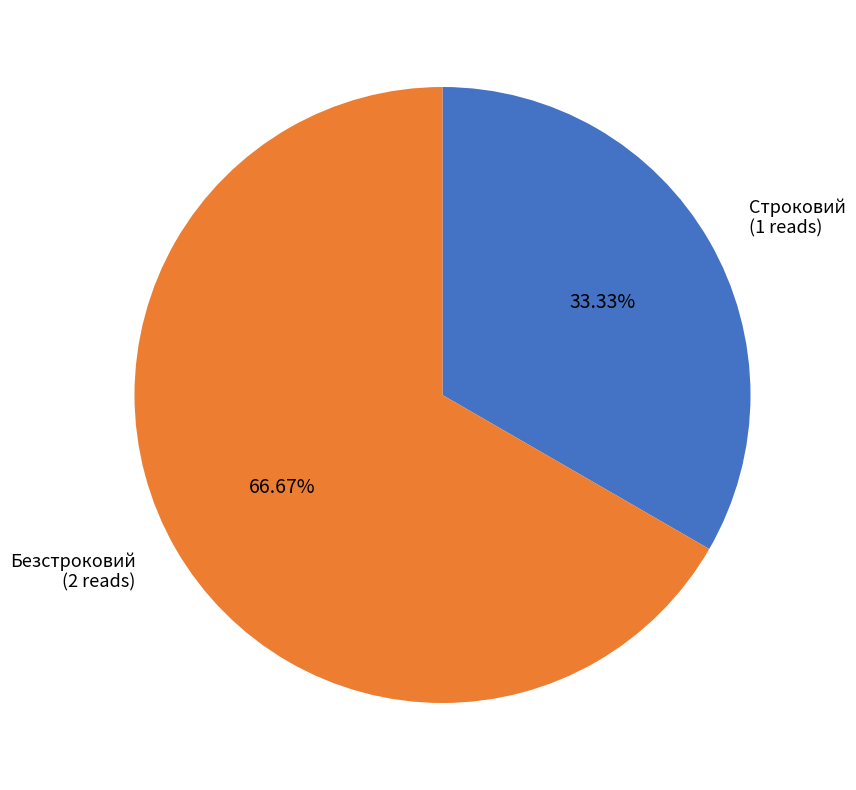

How many segments does this pie chart have?

2